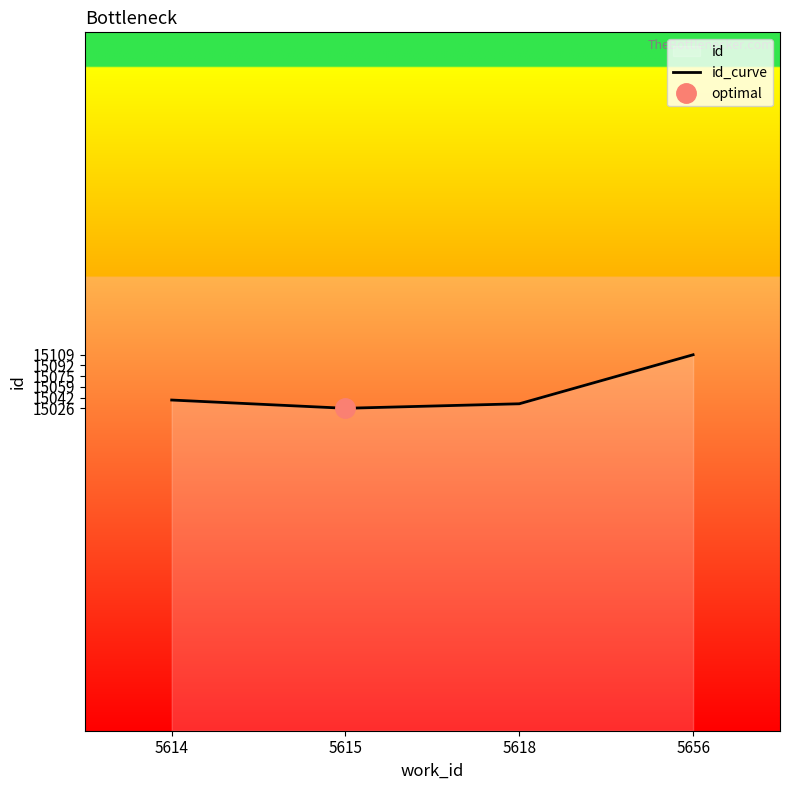

Which label corresponds to the largest value in the chart?

5656